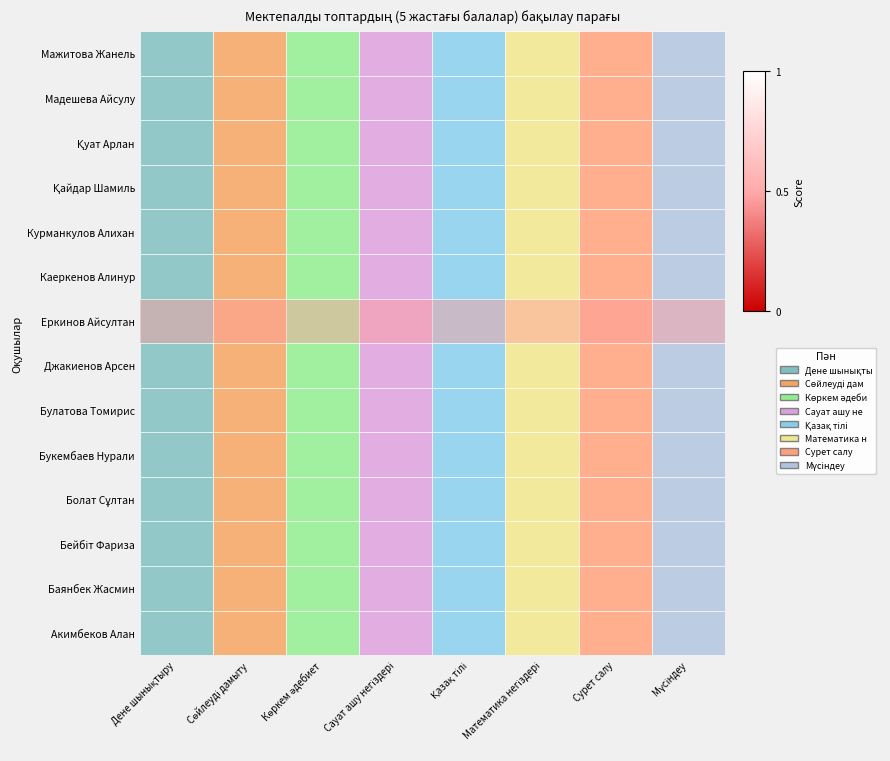

At which category is the sum across all series the highest?

Дене шынықтыру